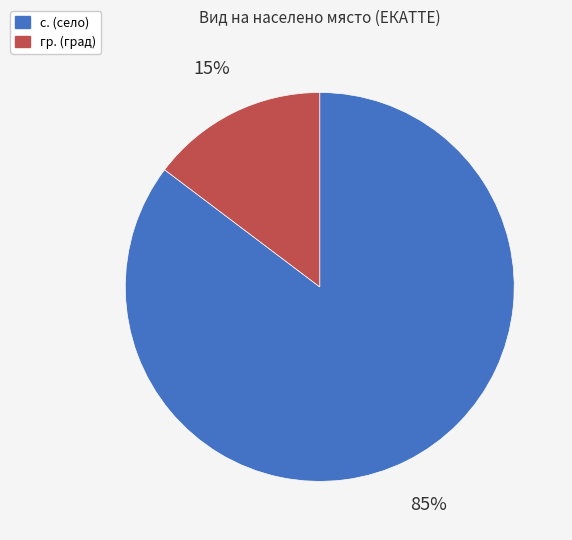

Is there any slice that represents more than half of the pie?

Yes